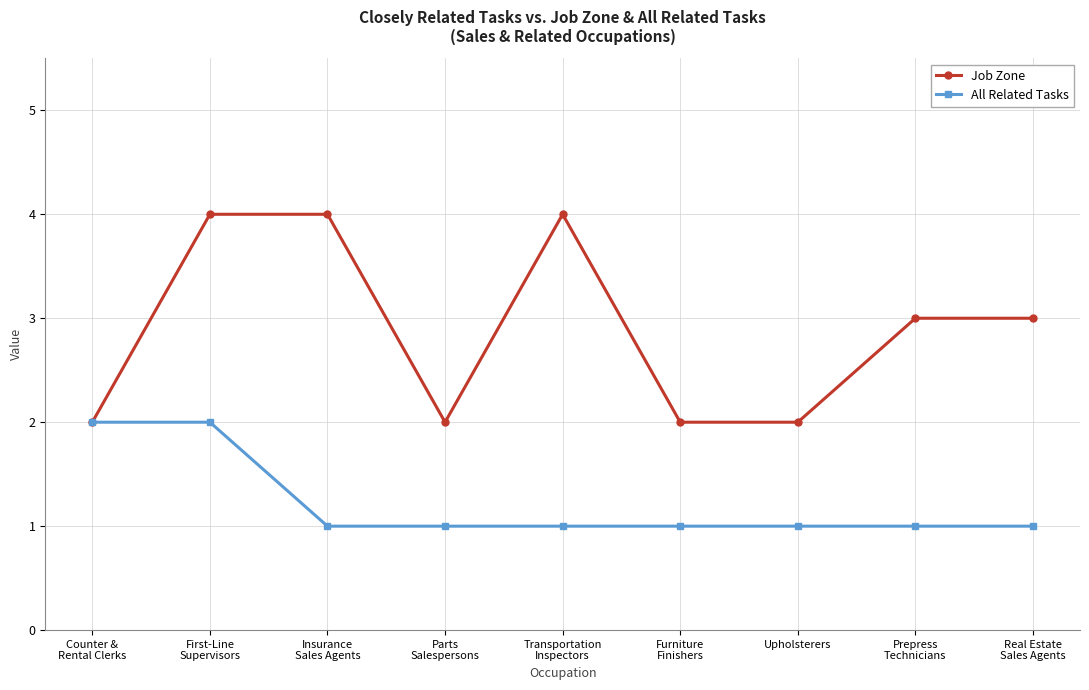

Which series has the largest range (max minus min)?

Job Zone